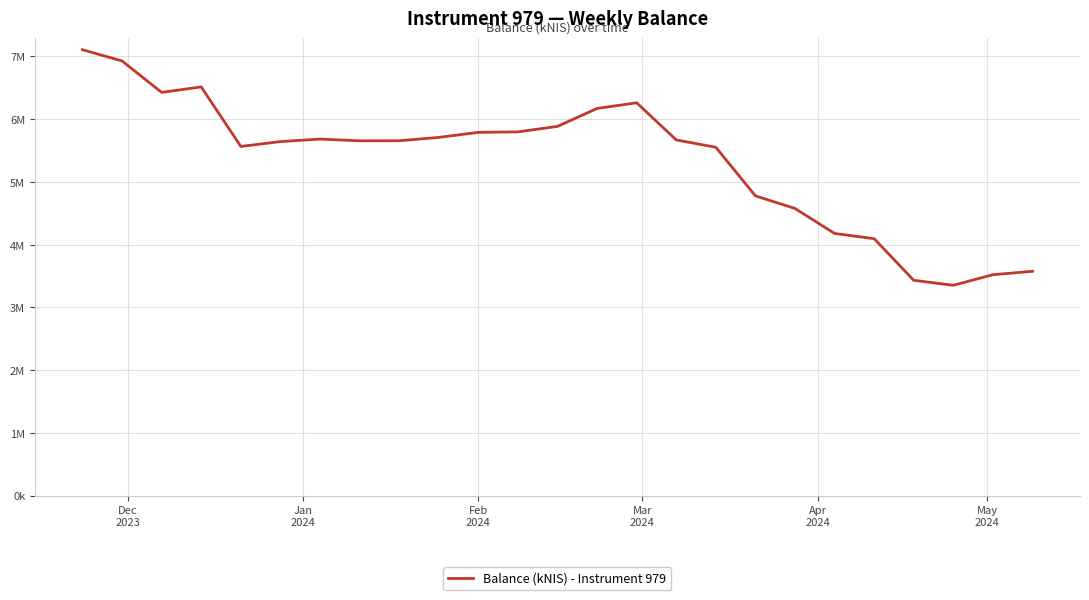

What is the value of the 10th point from the left?

5708014.8